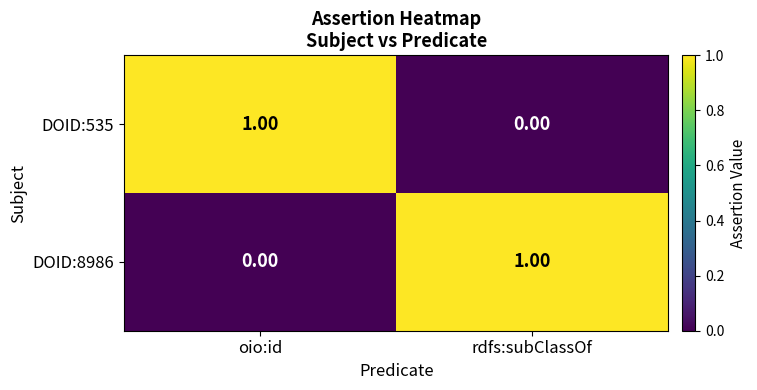

Is the value of DOID:535 at rdfs:subClassOf greater than the value of DOID:8986 at rdfs:subClassOf?

No